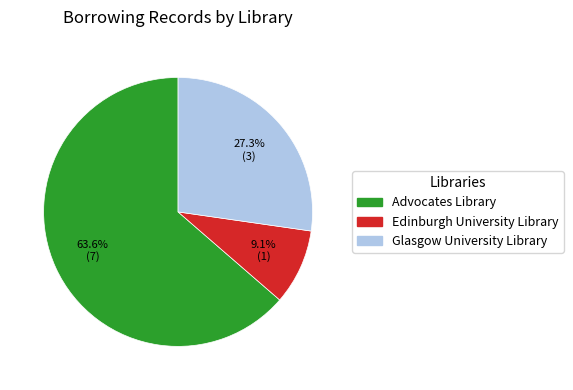

Between Glasgow University Library and Advocates Library, which is larger?

Advocates Library